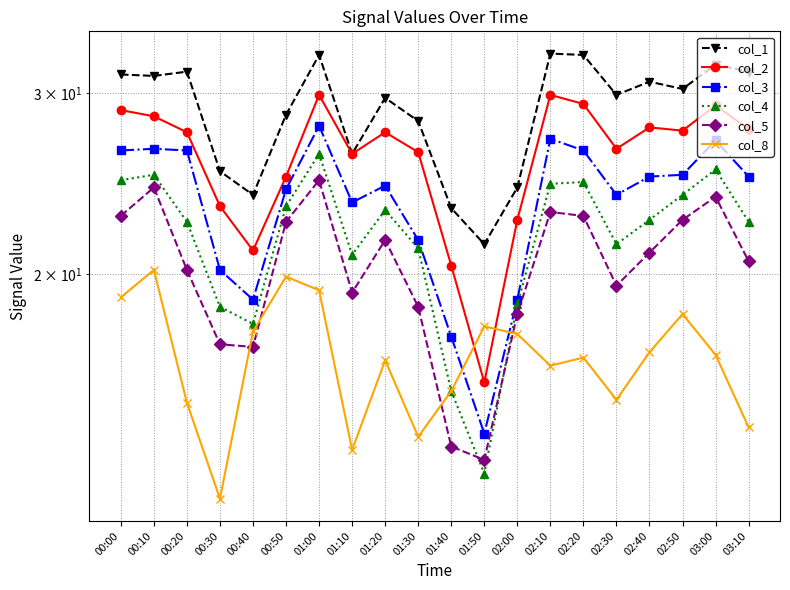

True or false: col_3 and col_4 intersect in this chart.

False